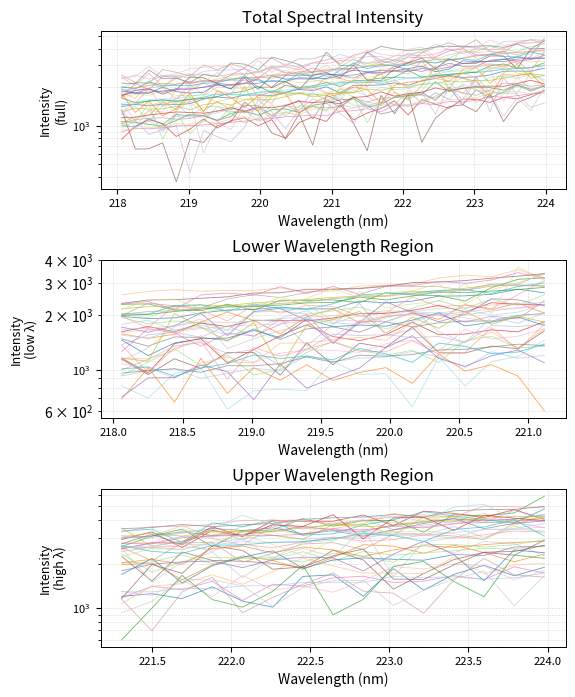

How many categories are shown in the chart?

32